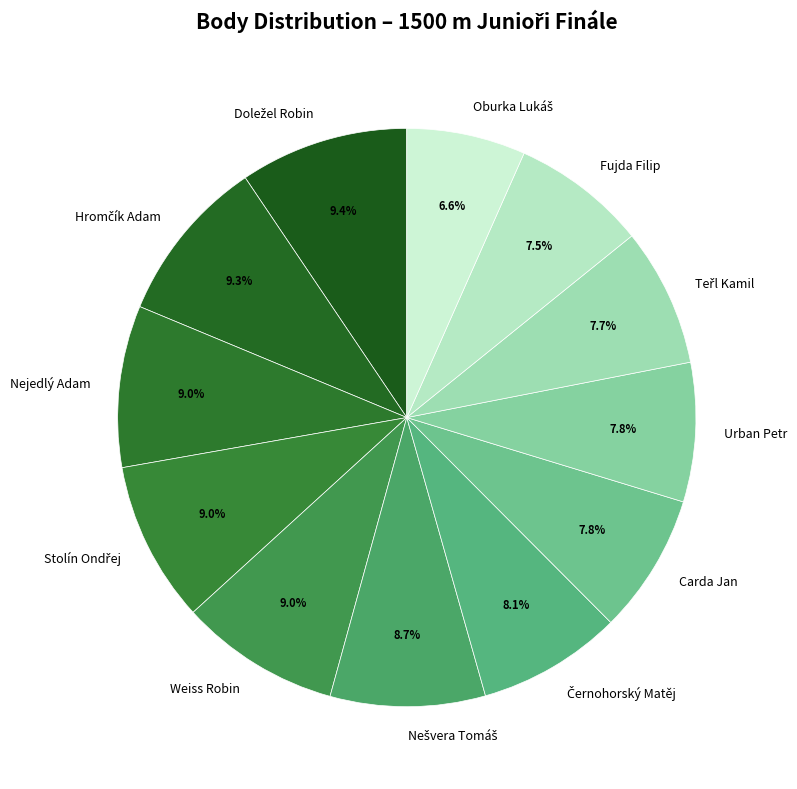

Count the number of slices in the pie.

12